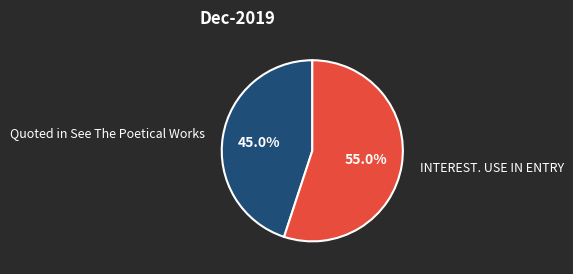

True or false: Quoted in See The Poetical Works accounts for 37% of the total.

False